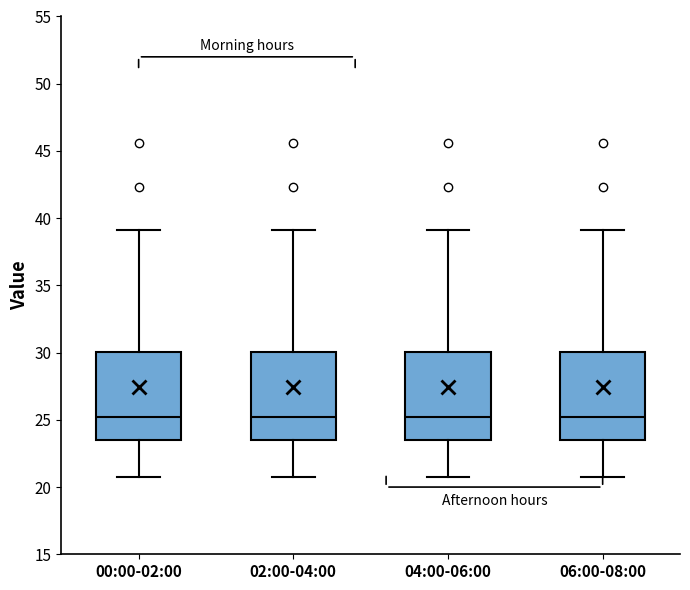

Reading left to right, transcribe this box plot: for each box, give where its median line is, the range the box spans, and where its two whiskers end, as read against the y-axis. The values are not printed on the chart, so give them approximately, as read against the axis.

00:00-02:00: median 25.0, box 23.5 to 30.0, whiskers 21.0 to 39.0
02:00-04:00: median 25.0, box 23.5 to 30.0, whiskers 21.0 to 39.0
04:00-06:00: median 25.0, box 23.5 to 30.0, whiskers 21.0 to 39.0
06:00-08:00: median 25.0, box 23.5 to 30.0, whiskers 21.0 to 39.0